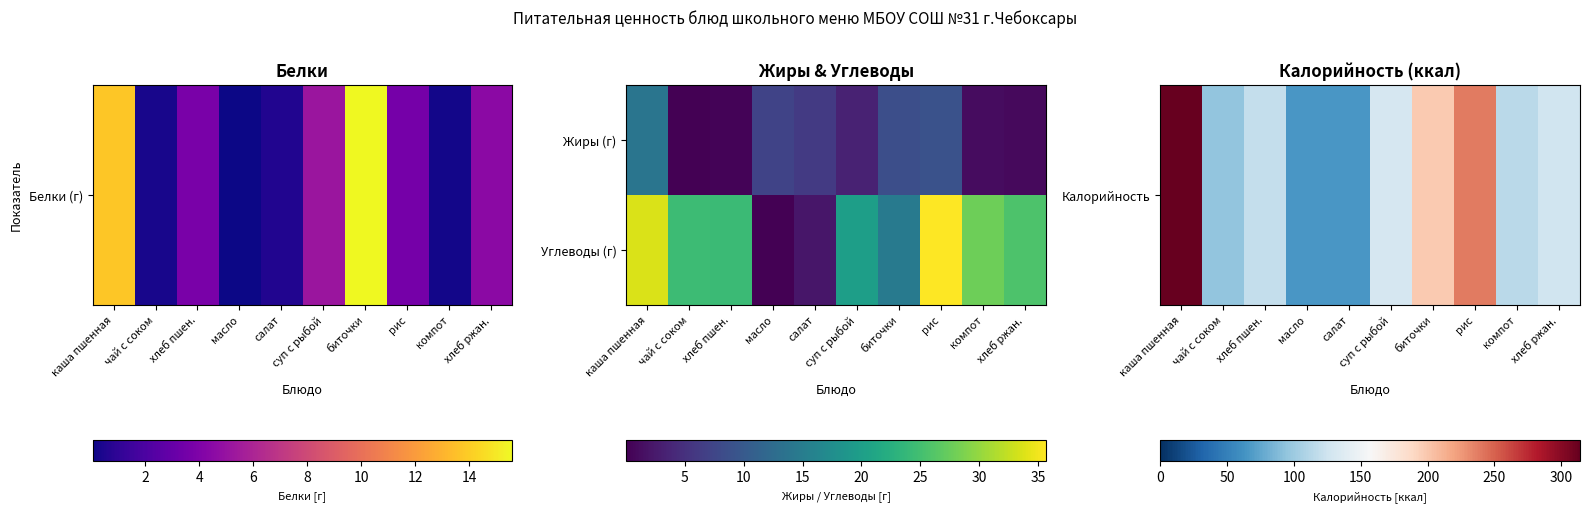

What is the difference between the highest and lowest values at биточки?

183.5